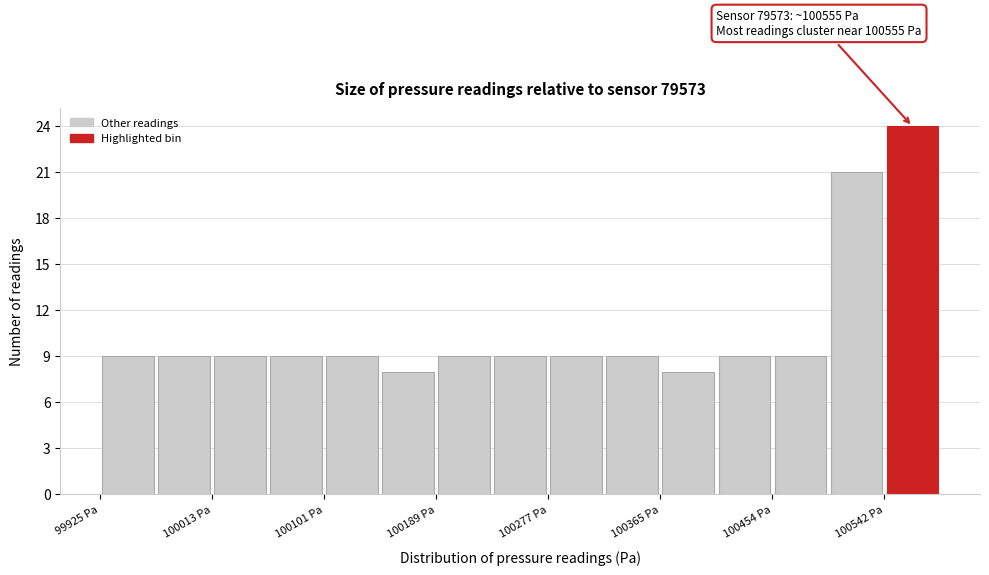

Over which range of the x-axis is the bar tallest?

100540 to 100590